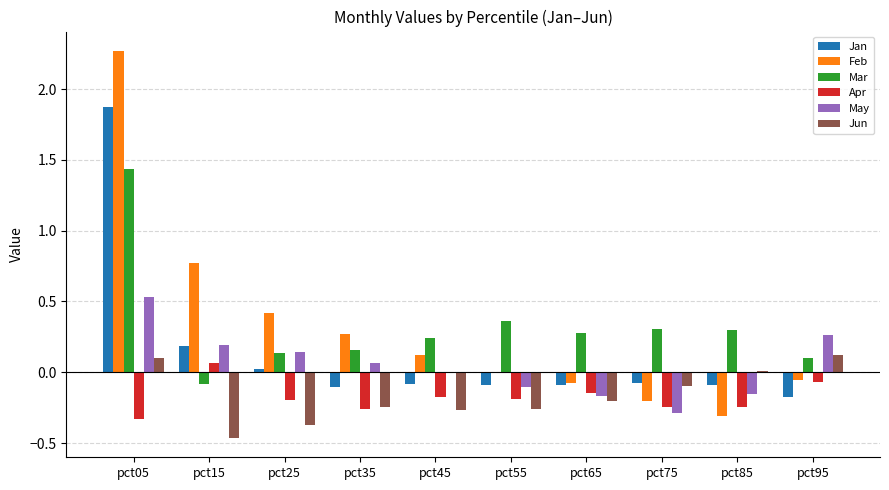

Which series changed the most between pct05 and pct75?

Feb